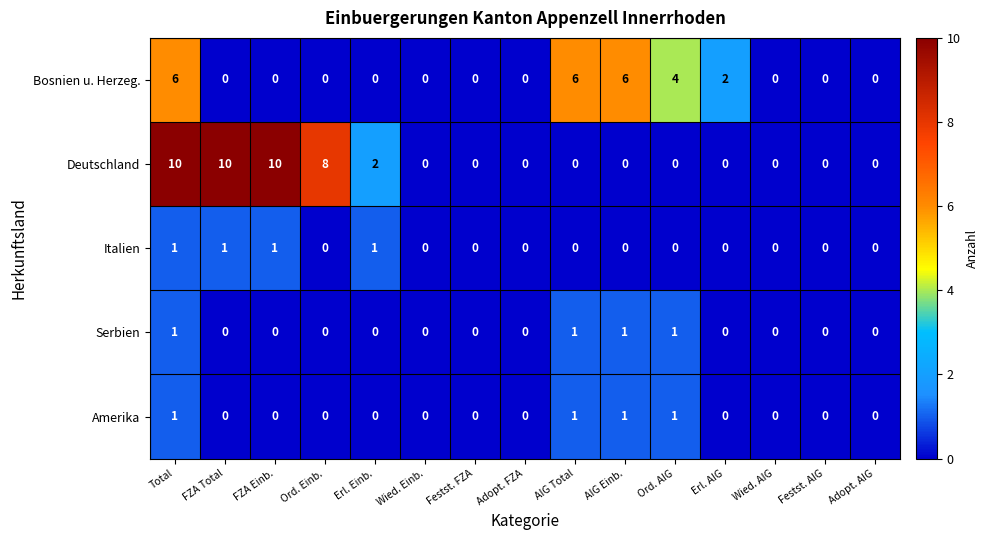

What is the difference between the second highest and second lowest values in the Bosnien u. Herzeg. series?

6